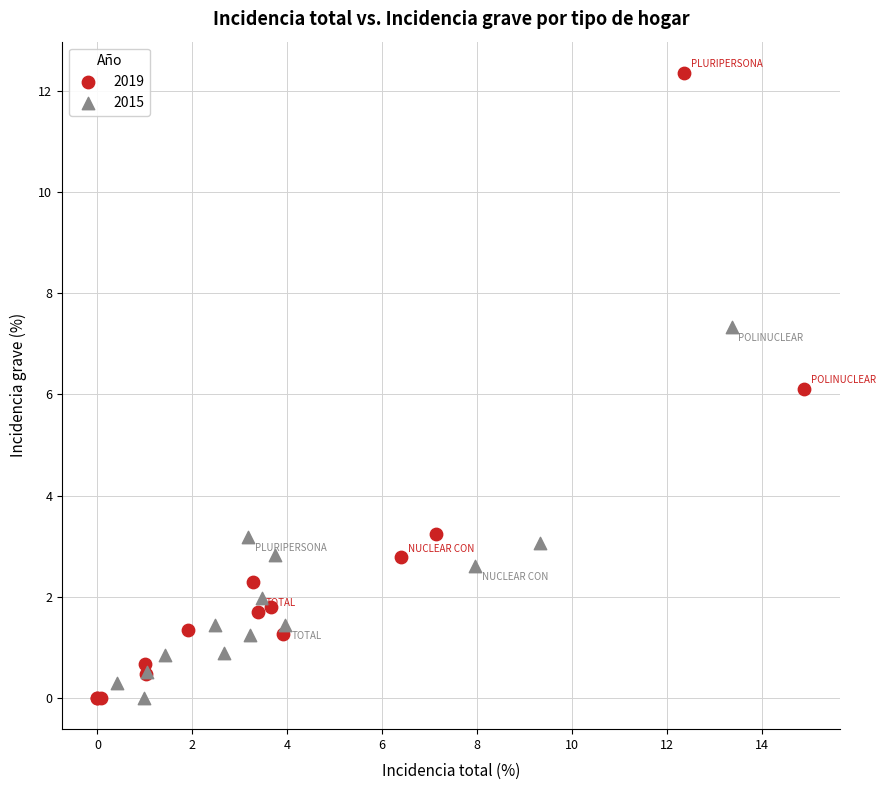

Which series contains the highest Y value?

2019